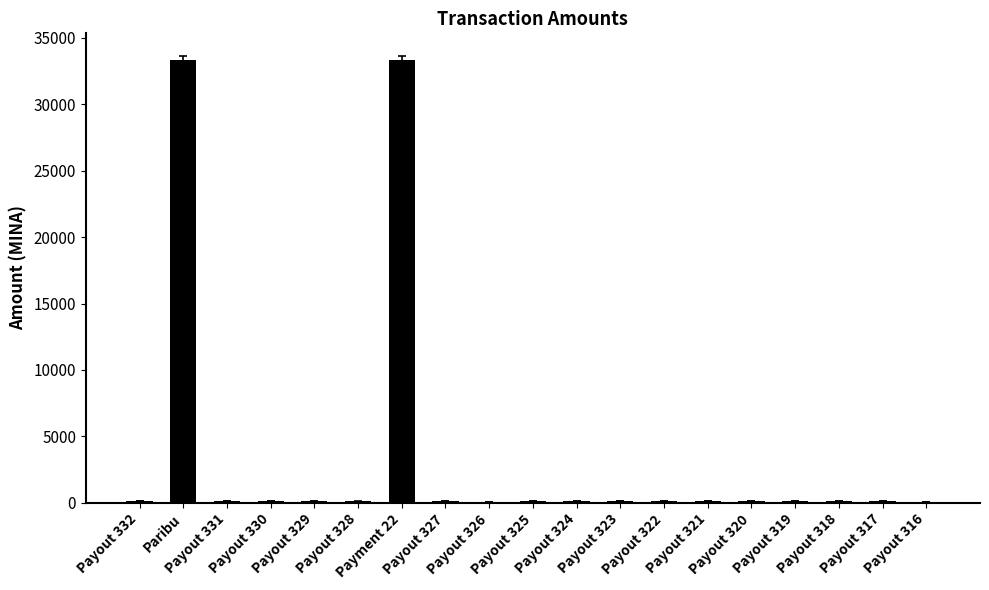

How many data points does each series have?

19